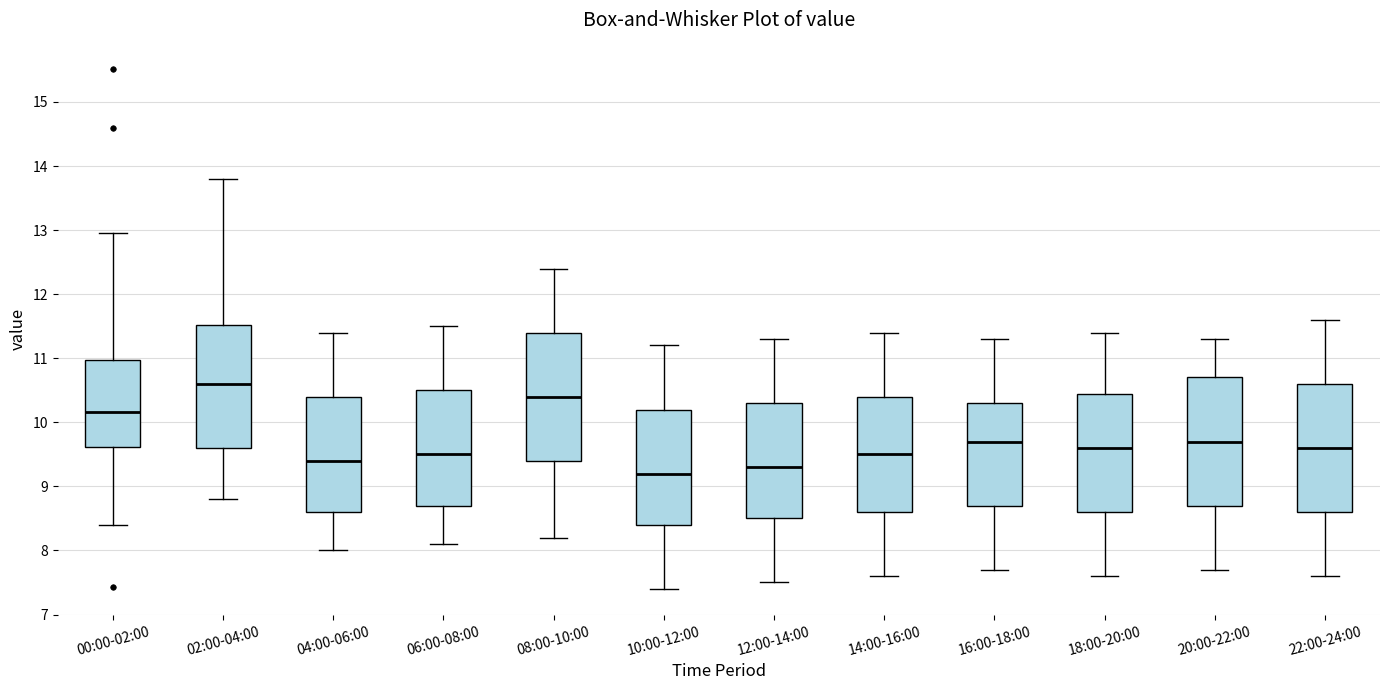

Reading left to right, read every box against the y-axis: the position of its median line, the range the box covers, and the ends of its whiskers. The values are not printed on the chart, so give them approximately, as read against the axis.

00:00-02:00: median 10.2, box 9.6 to 11.0, whiskers 8.4 to 13.0
02:00-04:00: median 10.6, box 9.6 to 11.5, whiskers 8.8 to 13.8
04:00-06:00: median 9.4, box 8.6 to 10.4, whiskers 8.0 to 11.4
06:00-08:00: median 9.5, box 8.7 to 10.5, whiskers 8.1 to 11.5
08:00-10:00: median 10.4, box 9.4 to 11.4, whiskers 8.2 to 12.4
10:00-12:00: median 9.2, box 8.4 to 10.2, whiskers 7.4 to 11.2
12:00-14:00: median 9.3, box 8.5 to 10.3, whiskers 7.5 to 11.3
14:00-16:00: median 9.5, box 8.6 to 10.4, whiskers 7.6 to 11.4
16:00-18:00: median 9.7, box 8.7 to 10.3, whiskers 7.7 to 11.3
18:00-20:00: median 9.6, box 8.6 to 10.5, whiskers 7.6 to 11.4
20:00-22:00: median 9.7, box 8.7 to 10.7, whiskers 7.7 to 11.3
22:00-24:00: median 9.6, box 8.6 to 10.6, whiskers 7.6 to 11.6